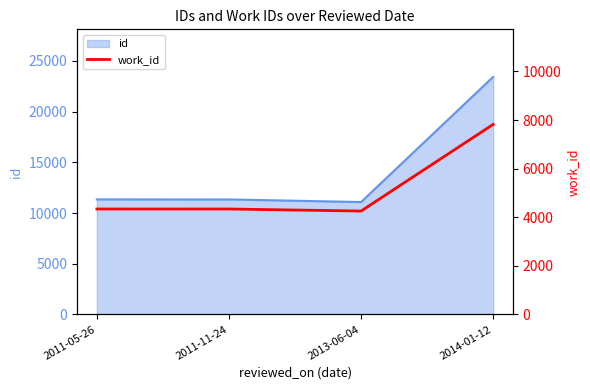

How many values are below 4339?

1